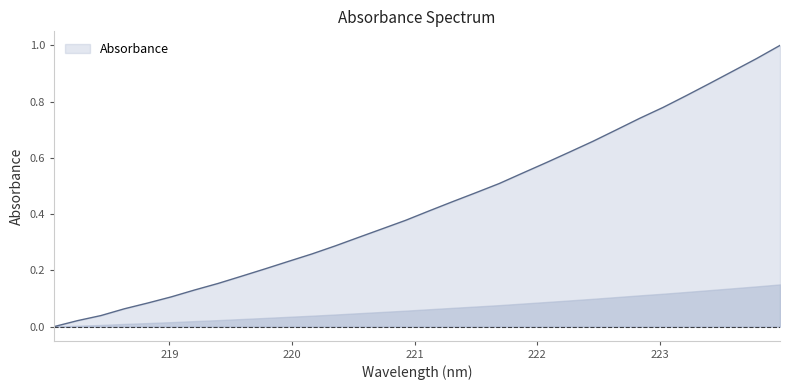

How many lines are shown in the chart?

1